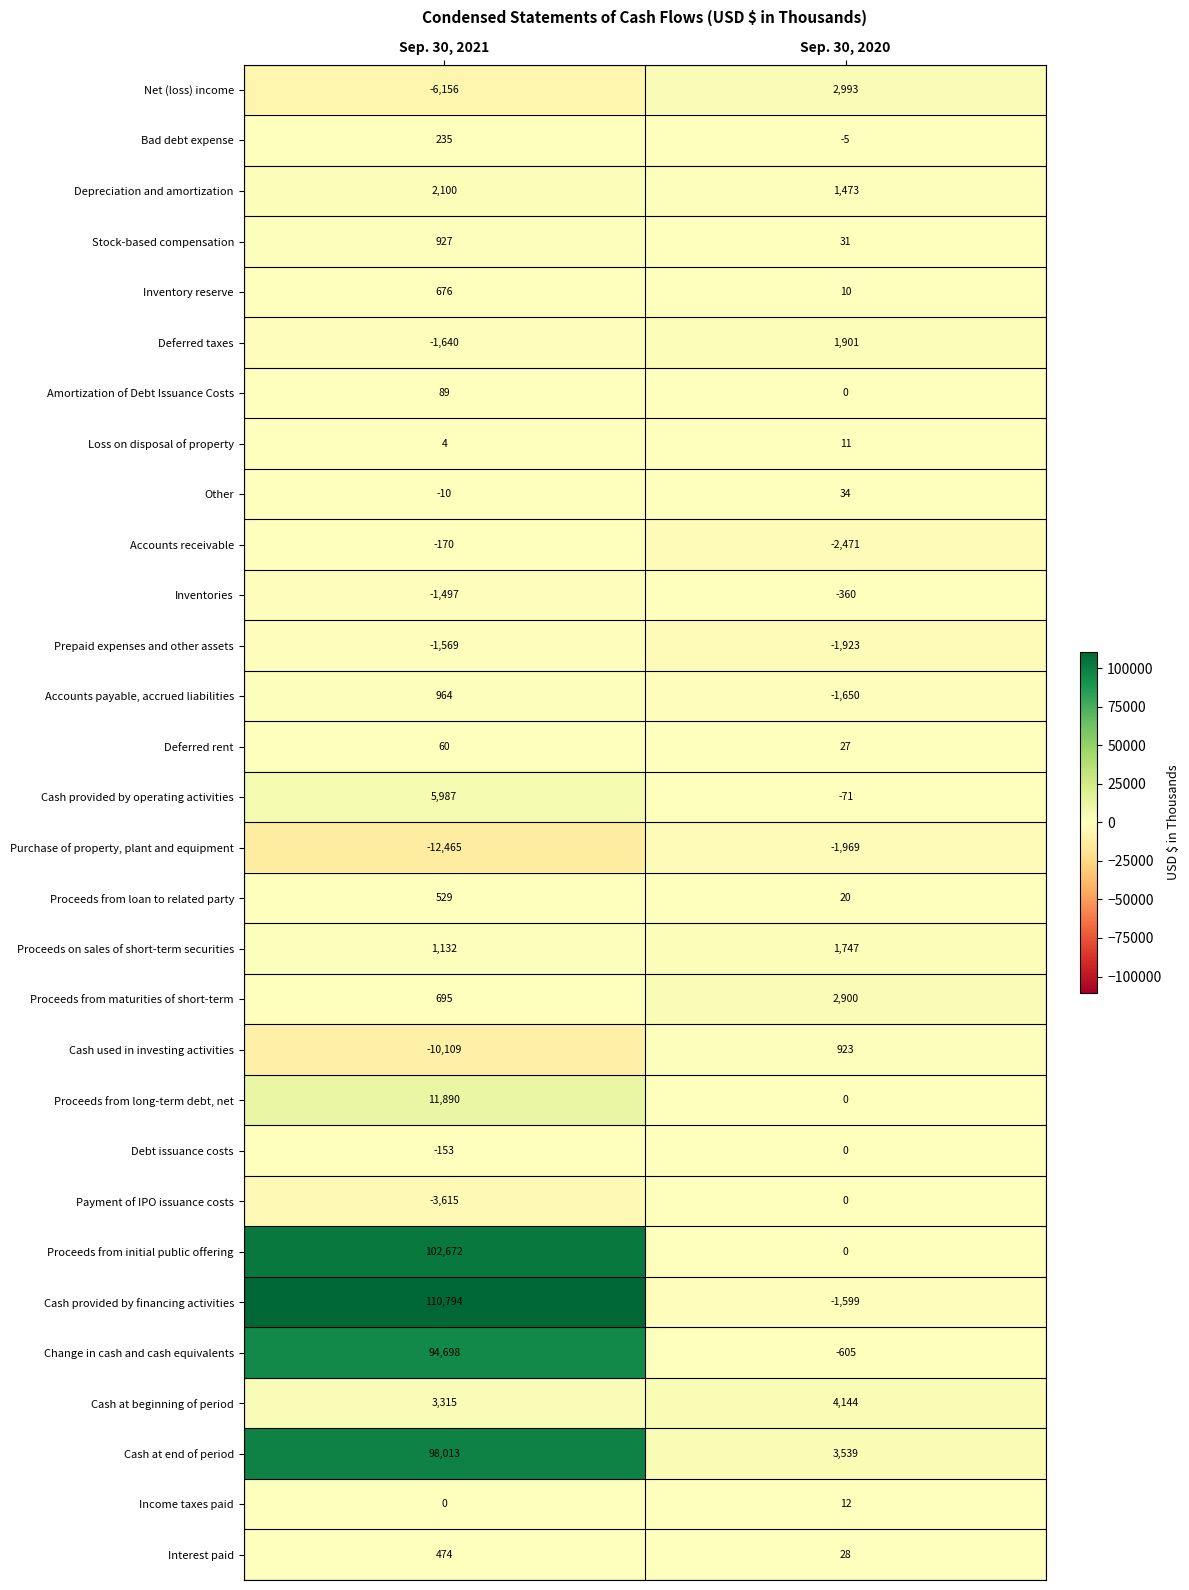

Which series has the widest spread of values?

Cash provided by financing activities